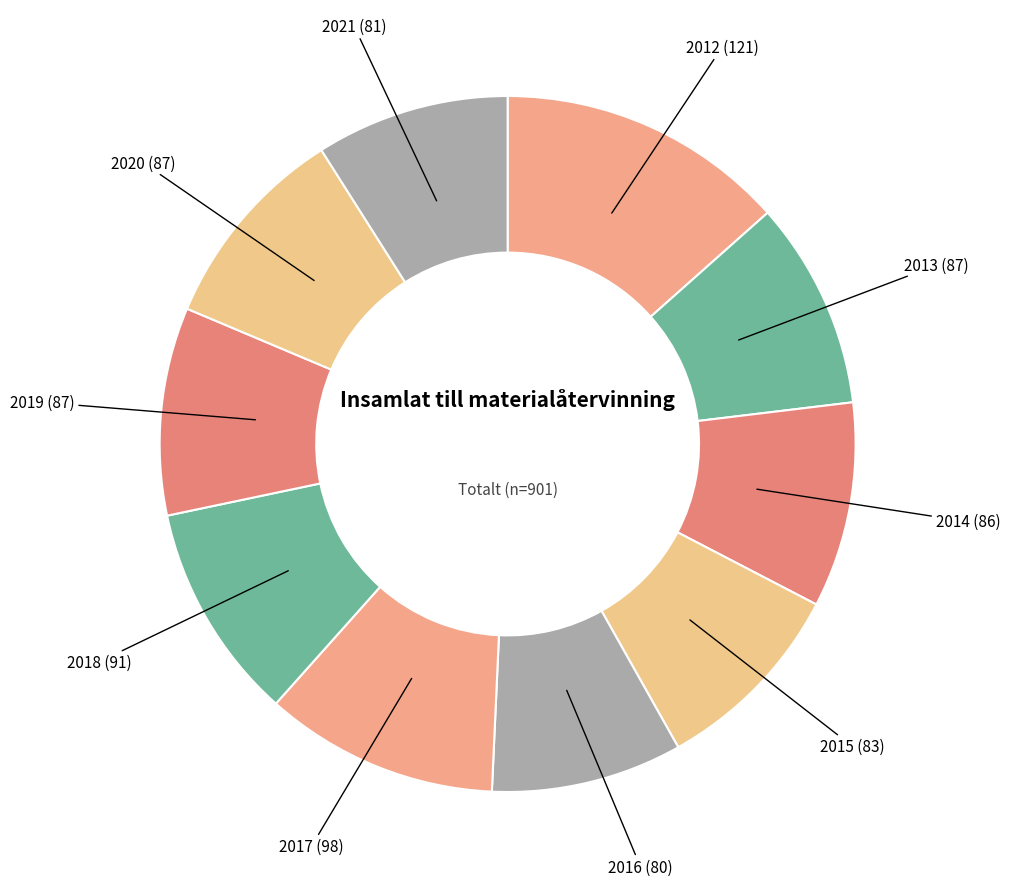

How many slices are in this pie chart?

10